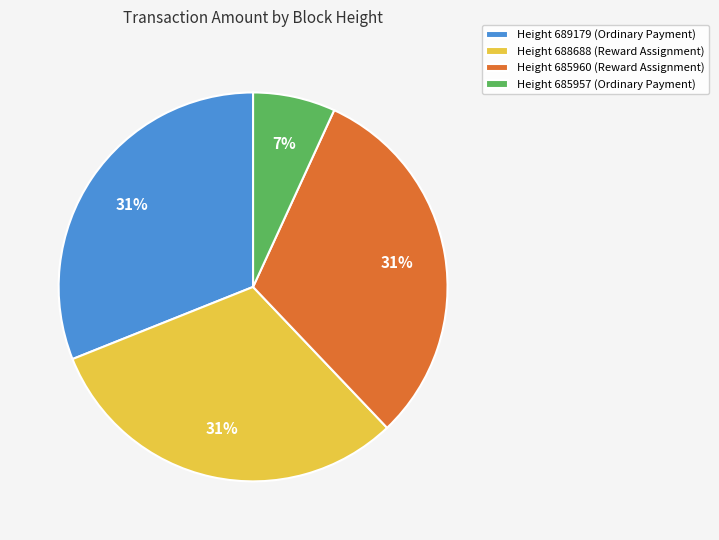

Do Height 689179 (Ordinary Payment) and Height 685960 (Reward Assignment) together represent more than half of the pie?

Yes